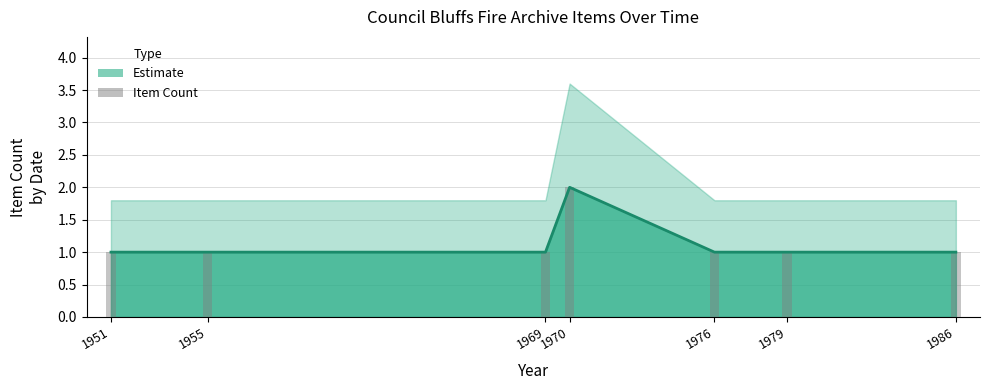

Count the number of data series in this chart.

2